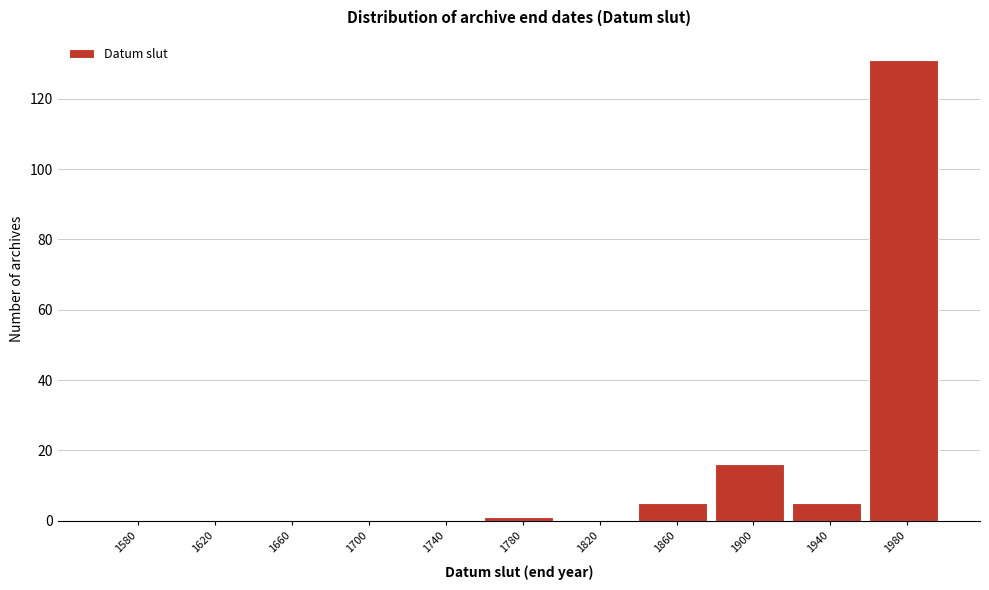

Reading left to right, transcribe all the data shown in this chart.

1580=0	1620=0	1660=0	1700=0	1740=0	1780=1	1820=0	1860=5	1900=16	1940=5	1980=131